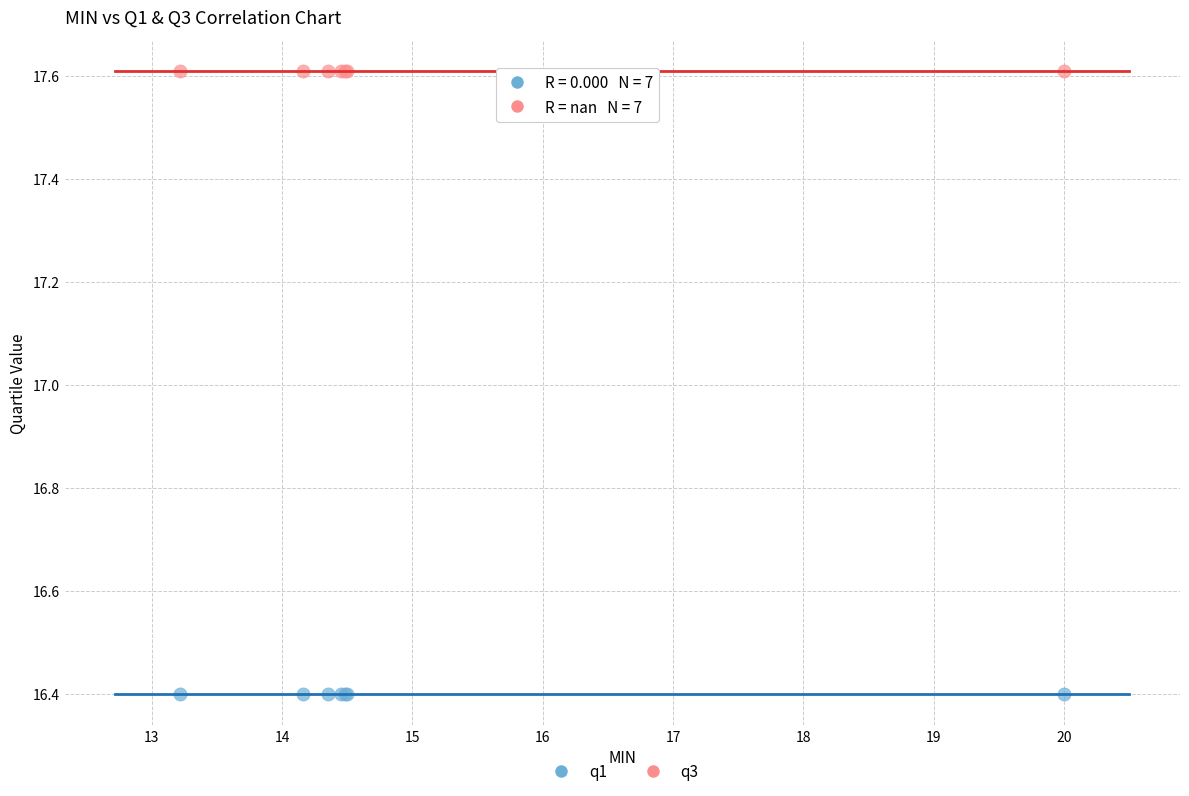

Which series contains the highest Y value?

q3